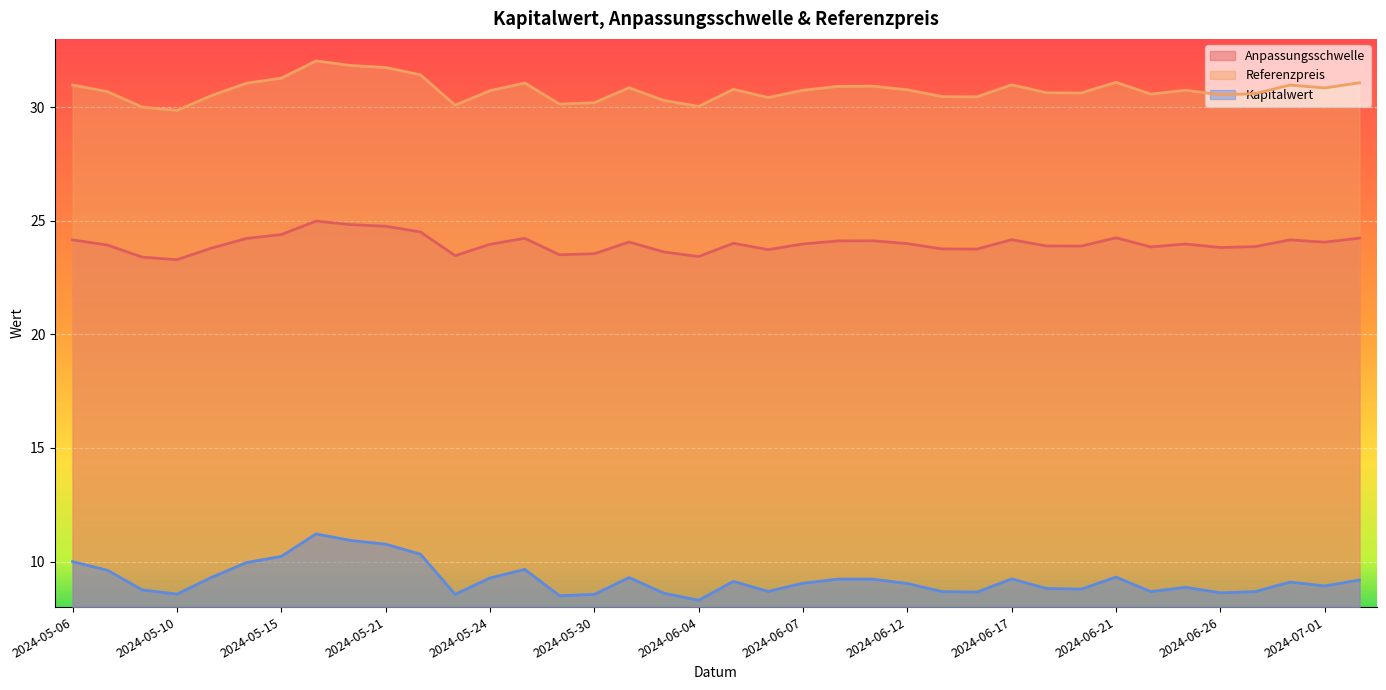

What is the sum of the Referenzpreis values at 2024-06-28 and 2024-06-20?

61.6